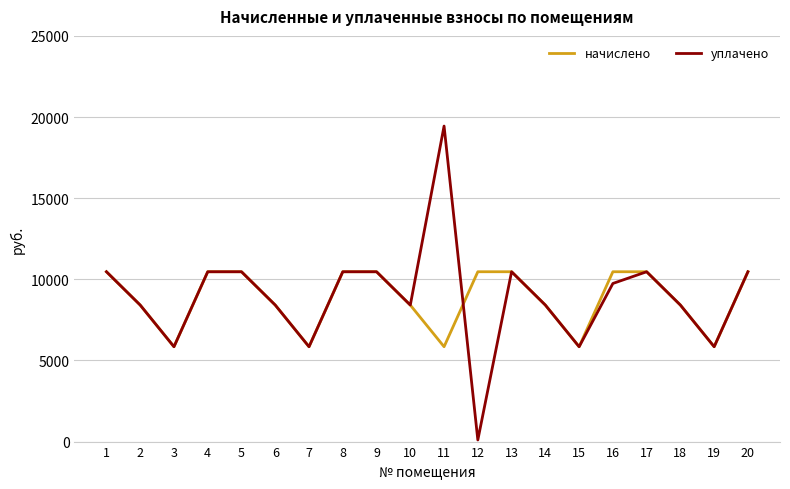

What is the average value of the начислено series?

8797.5